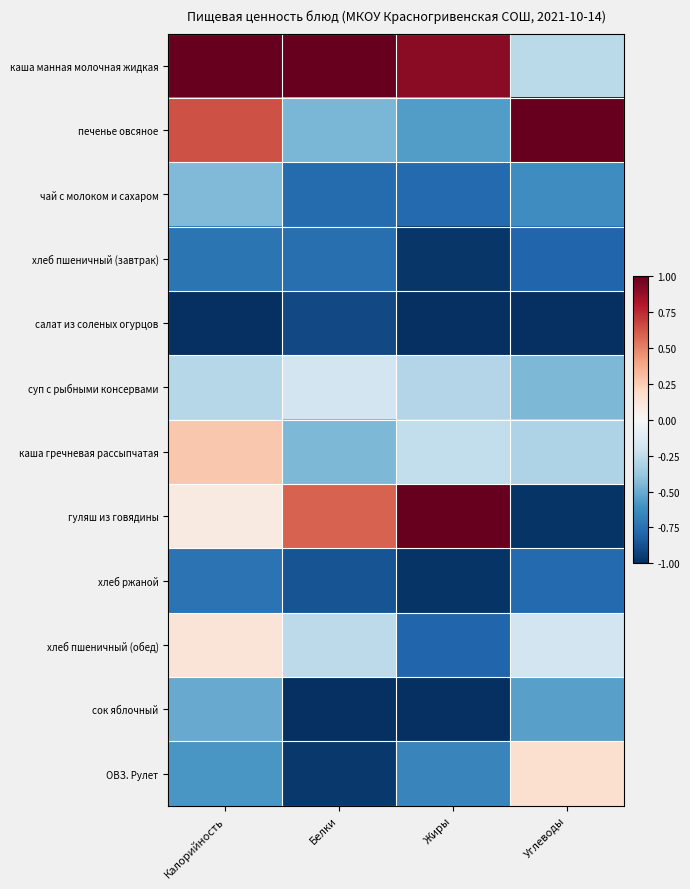

Which category has the lowest value across all series?

Калорийность